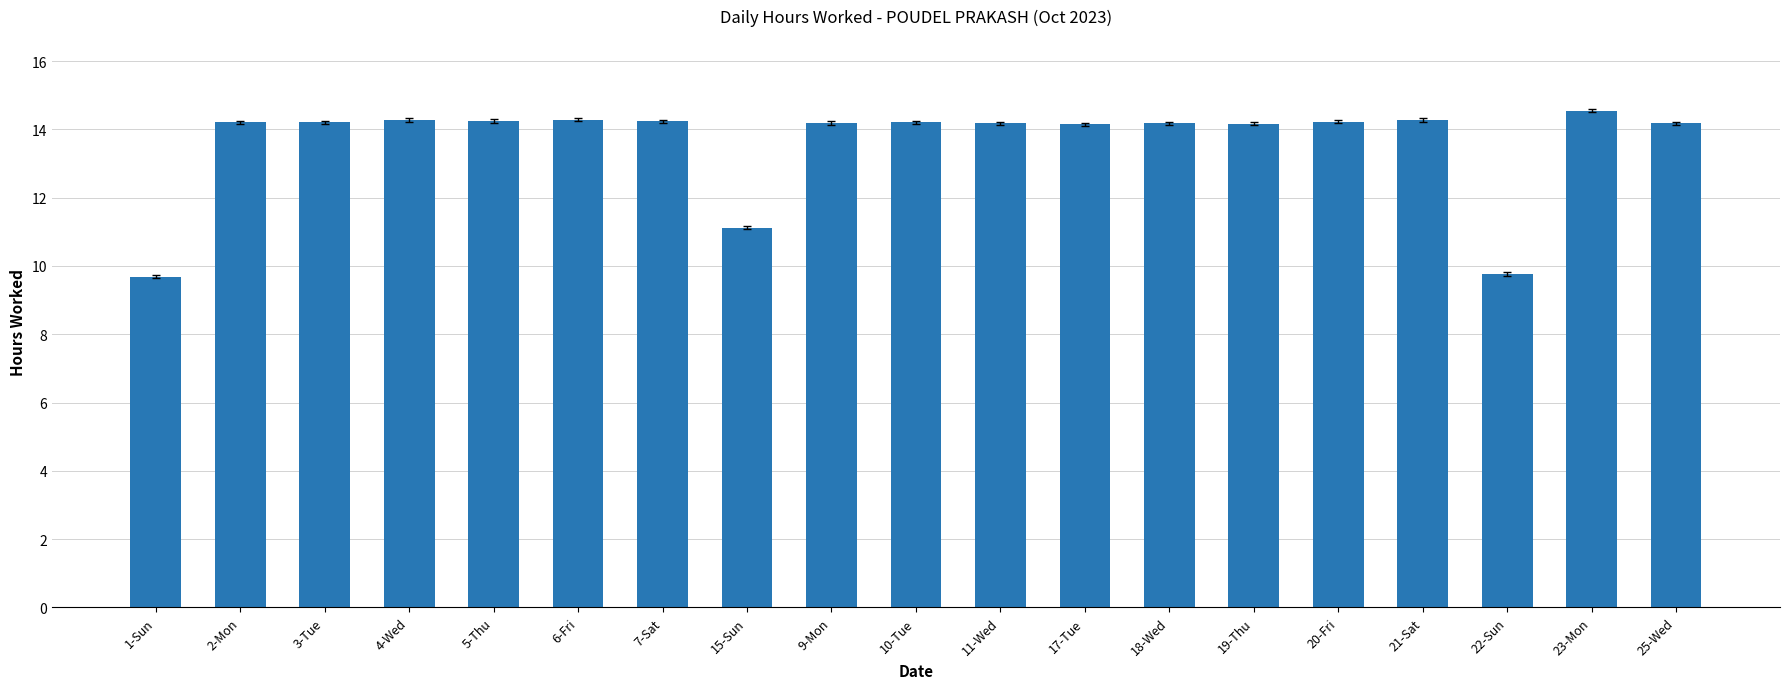

What is the label of the 19th bar from the right?

1-Sun